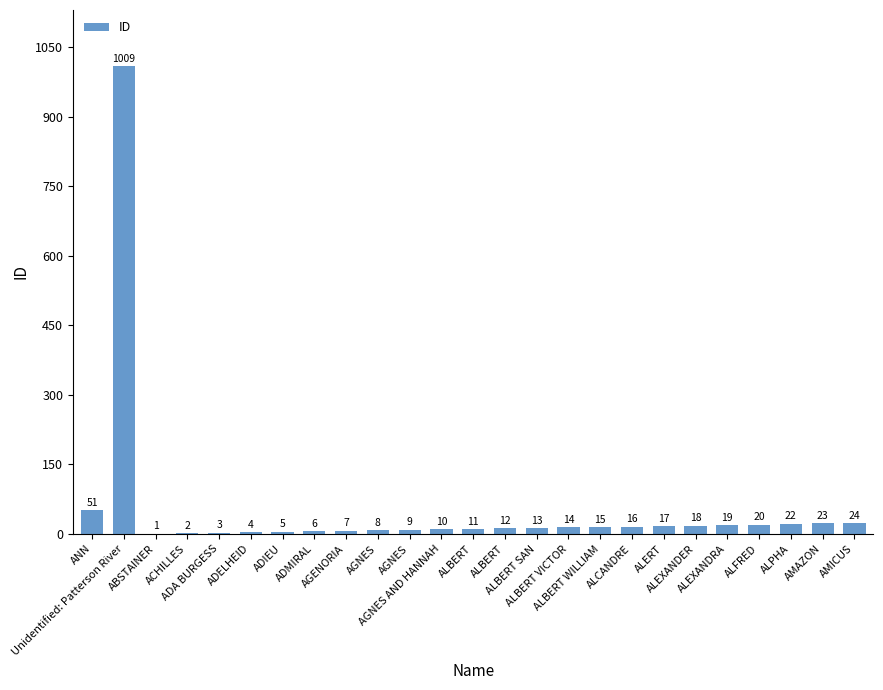

The chart shows a value of 7 at ADIEU. True or false?

False